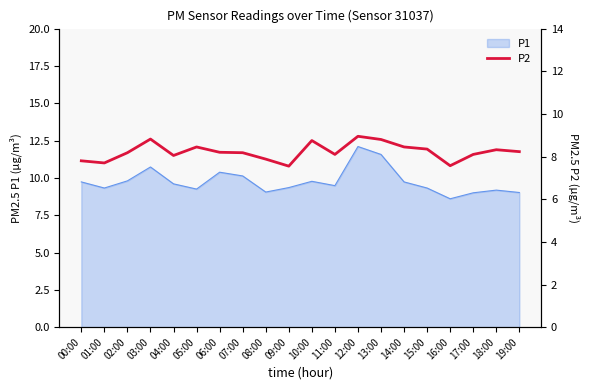

What is the highest value of the P1 series?

12.1